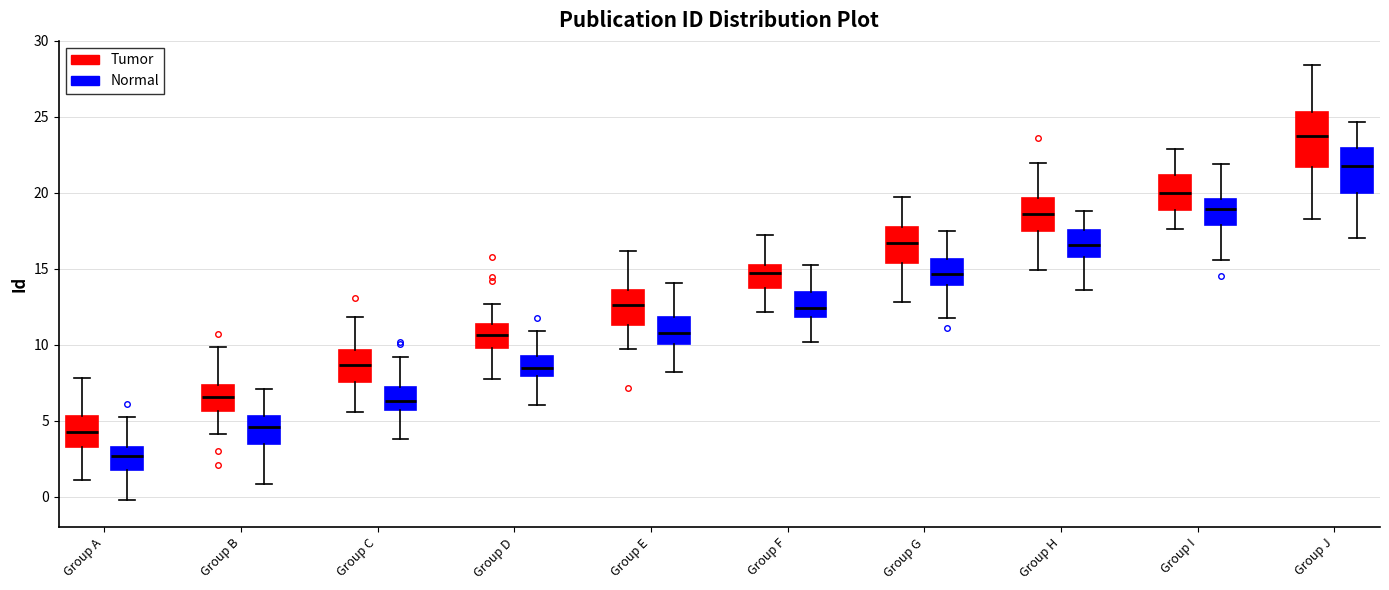

Which box has the highest median line?

Group J (Tumor)